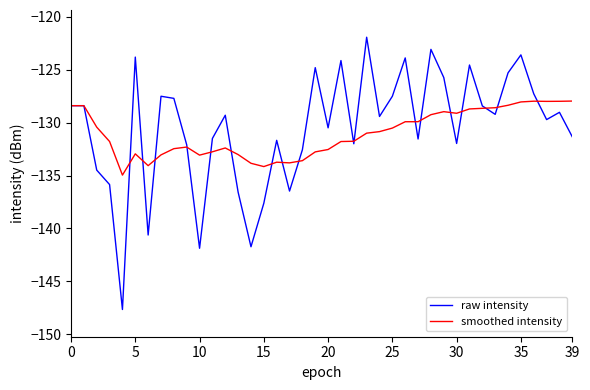

Which series has the widest spread of values?

raw intensity